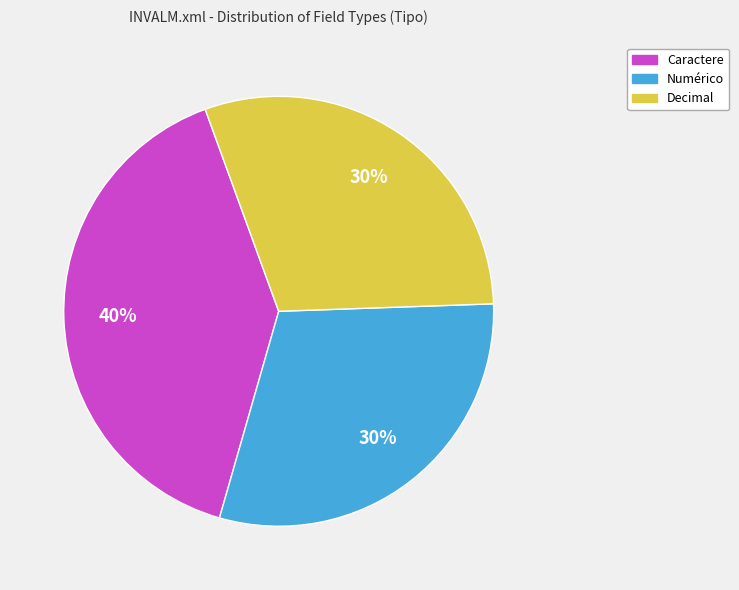

Which has a higher value, Decimal or Caractere?

Caractere